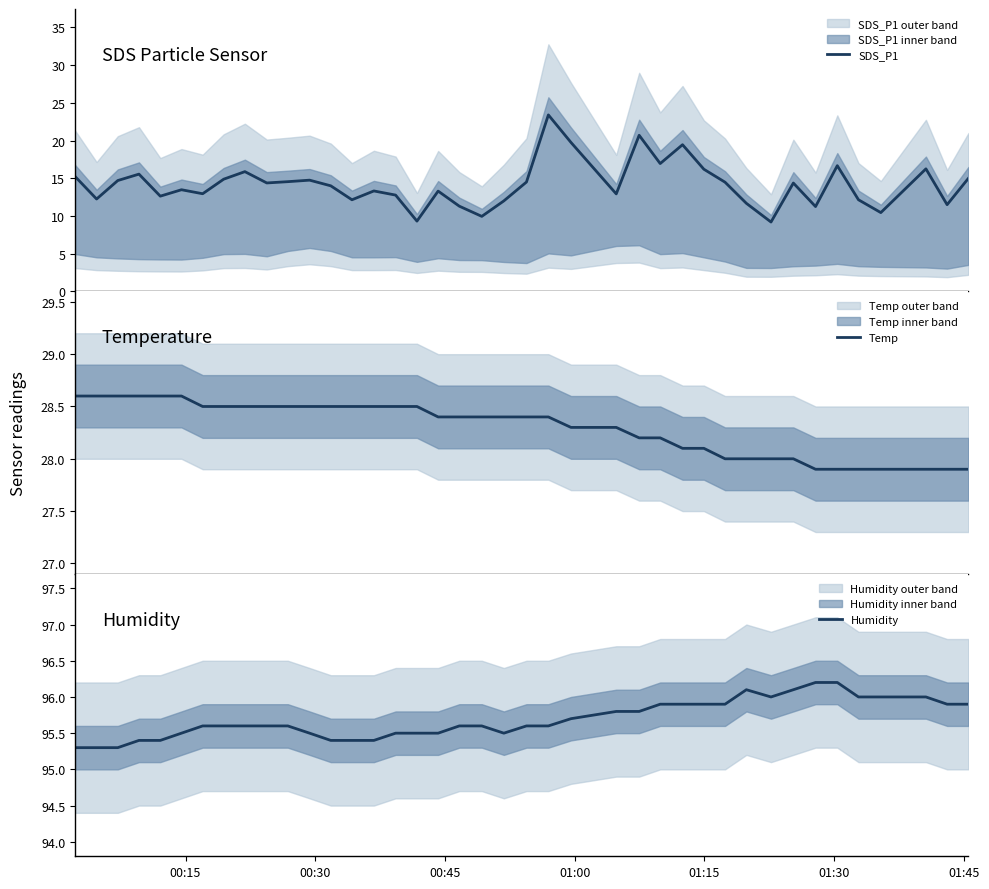

Does the chart display data point markers on the line(s)?

No